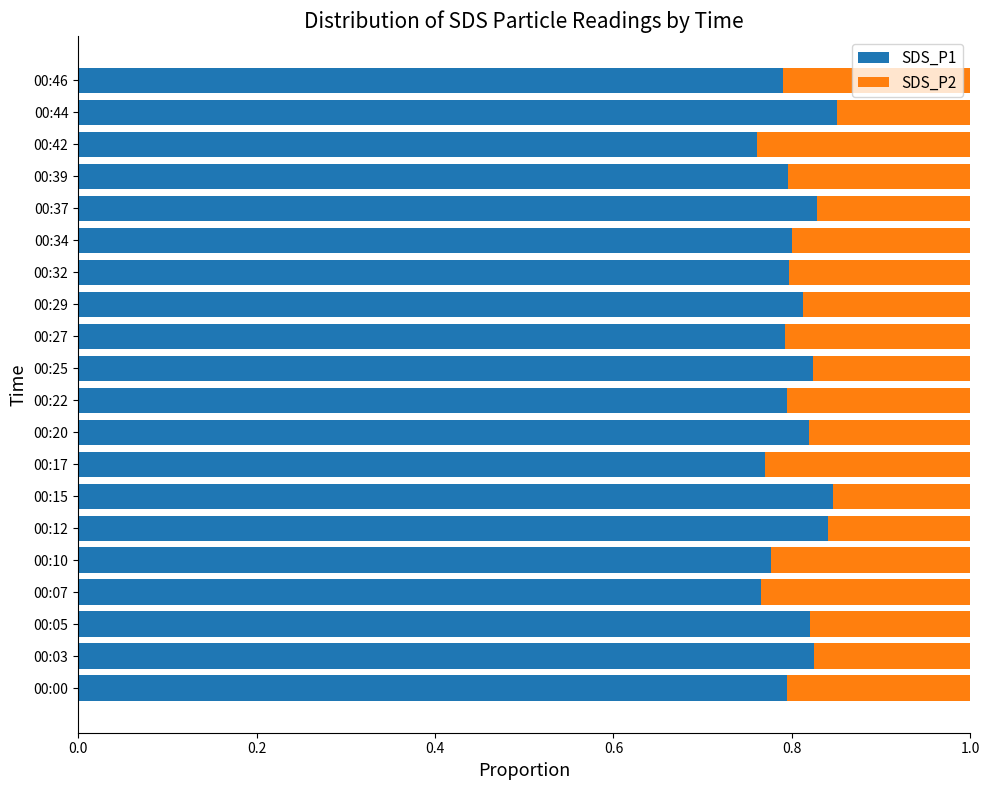

Count the SDS_P1 values in the range 0 to 1.

20